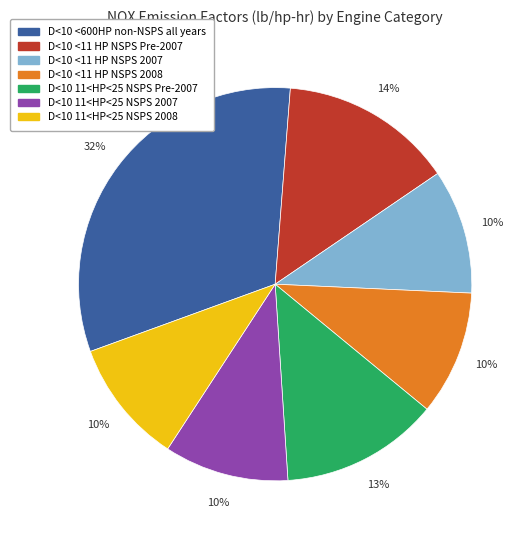

Is it true that D<10 <600HP non-NSPS all years is 22% of the pie?

False